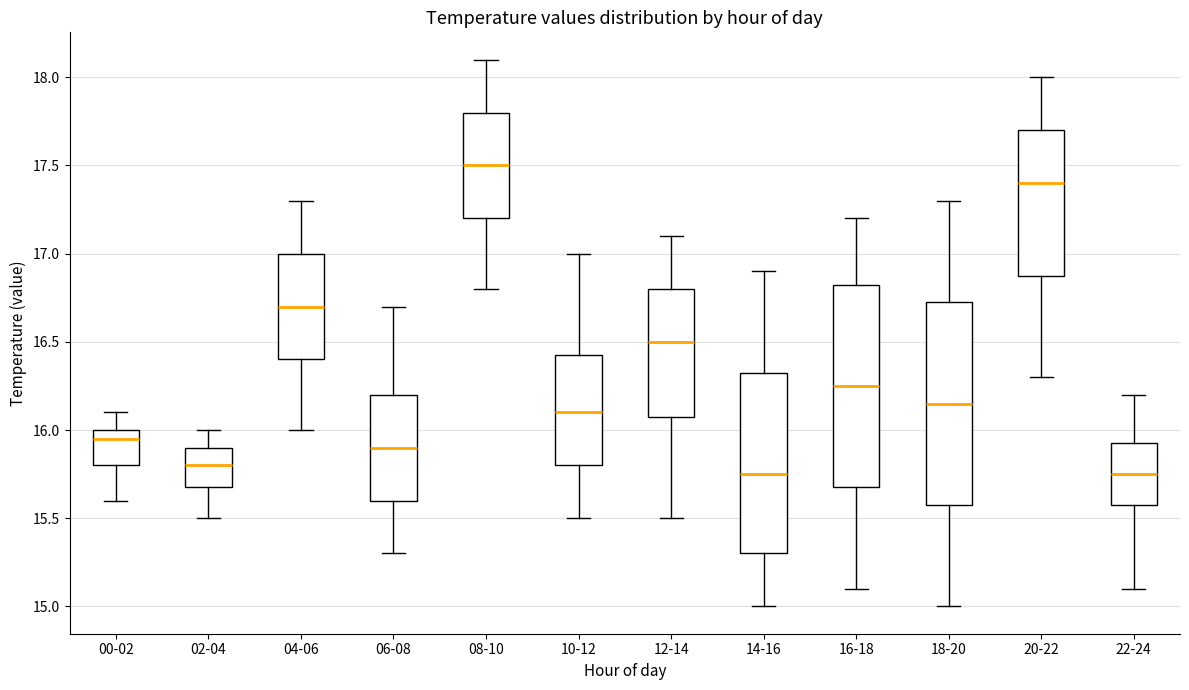

Reading left to right, read every box against the y-axis: the position of its median line, the range the box covers, and the ends of its whiskers. The values are not printed on the chart, so give them approximately, as read against the axis.

00-02: median 15.95, box 15.80 to 16.00, whiskers 15.60 to 16.10
02-04: median 15.80, box 15.70 to 15.90, whiskers 15.50 to 16.00
04-06: median 16.70, box 16.40 to 17.00, whiskers 16.00 to 17.30
06-08: median 15.90, box 15.60 to 16.20, whiskers 15.30 to 16.70
08-10: median 17.50, box 17.20 to 17.80, whiskers 16.80 to 18.10
10-12: median 16.10, box 15.80 to 16.45, whiskers 15.50 to 17.00
12-14: median 16.50, box 16.10 to 16.80, whiskers 15.50 to 17.10
14-16: median 15.75, box 15.30 to 16.35, whiskers 15.00 to 16.90
16-18: median 16.25, box 15.70 to 16.85, whiskers 15.10 to 17.20
18-20: median 16.15, box 15.60 to 16.75, whiskers 15.00 to 17.30
20-22: median 17.40, box 16.90 to 17.70, whiskers 16.30 to 18.00
22-24: median 15.75, box 15.60 to 15.95, whiskers 15.10 to 16.20